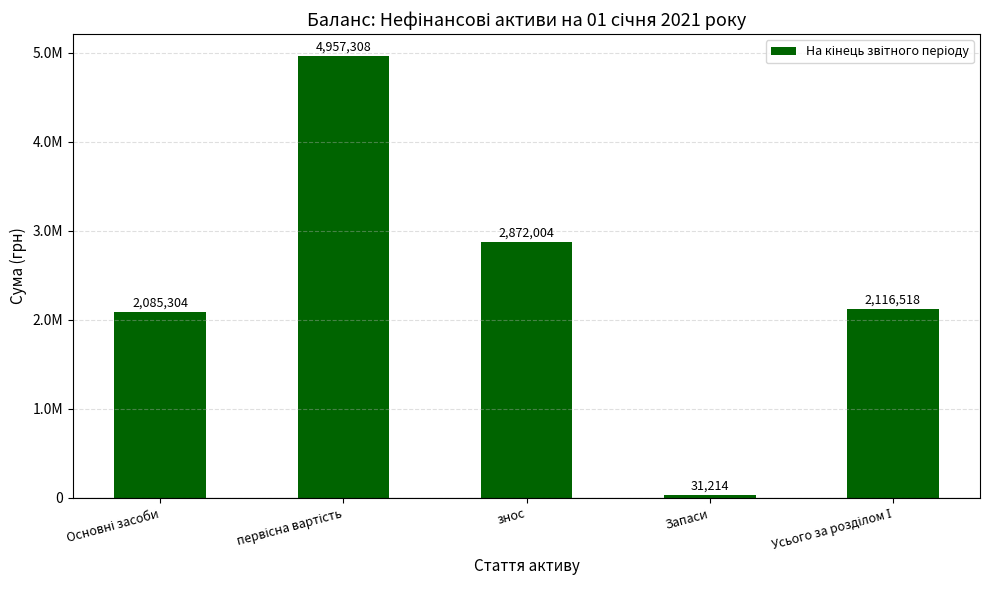

Does the chart contain any negative values?

No